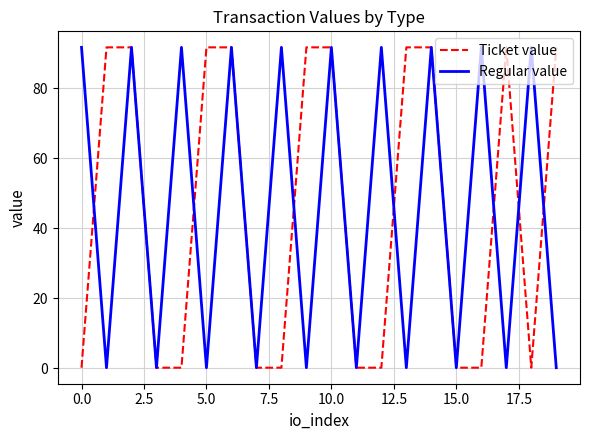

What is the maximum value for Regular value?

91.6